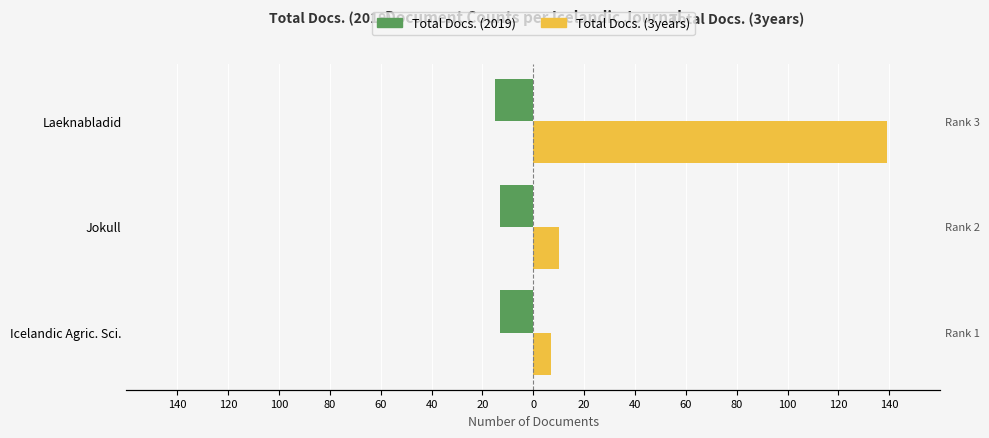

What is the average value of the Total Docs. (3years) series?

52